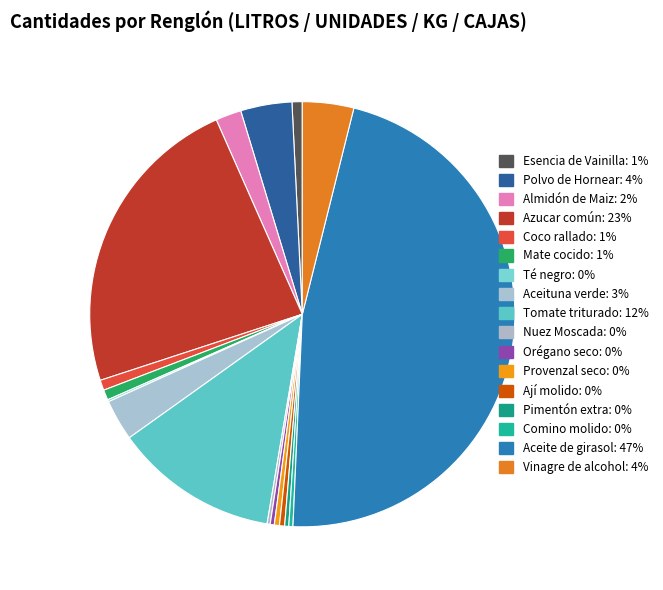

Which has a higher value, Pimentón extra or Polvo de Hornear?

Polvo de Hornear